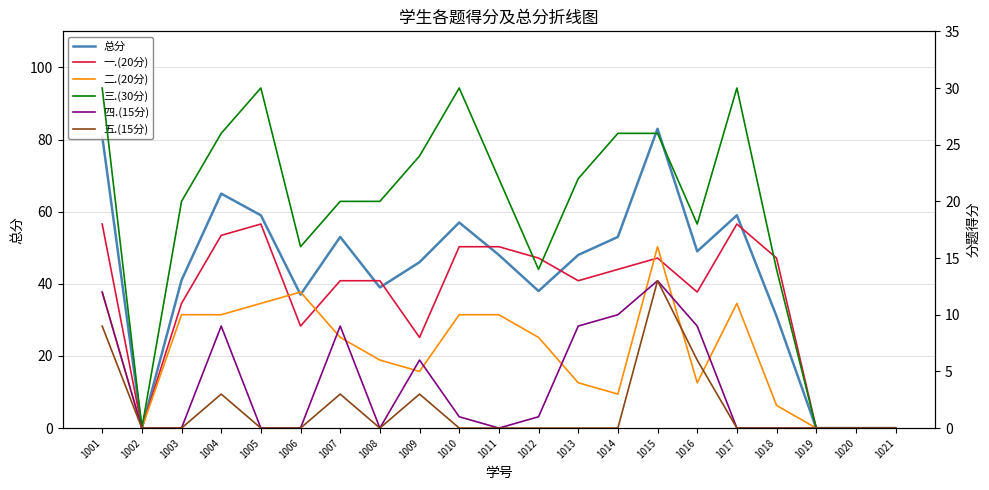

Is the value of 三.(30分) at 1006 greater than the value of 四.(15分) at 1019?

Yes